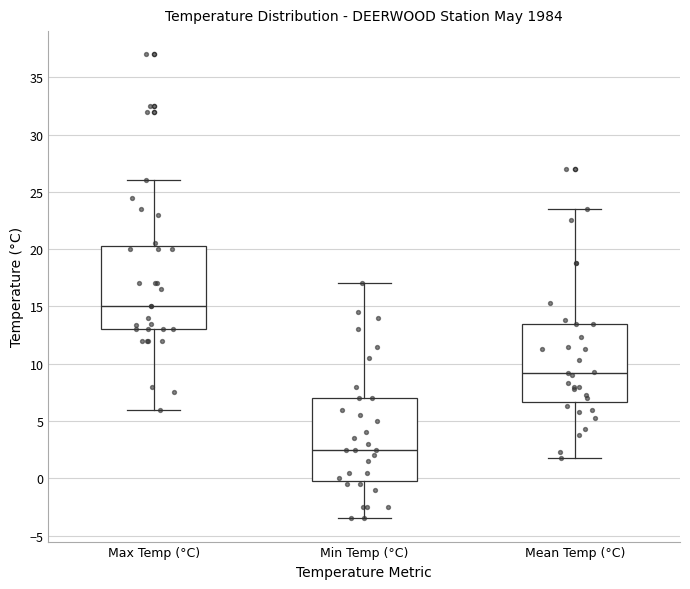

Which box's median line is the highest?

Max Temp (°C)